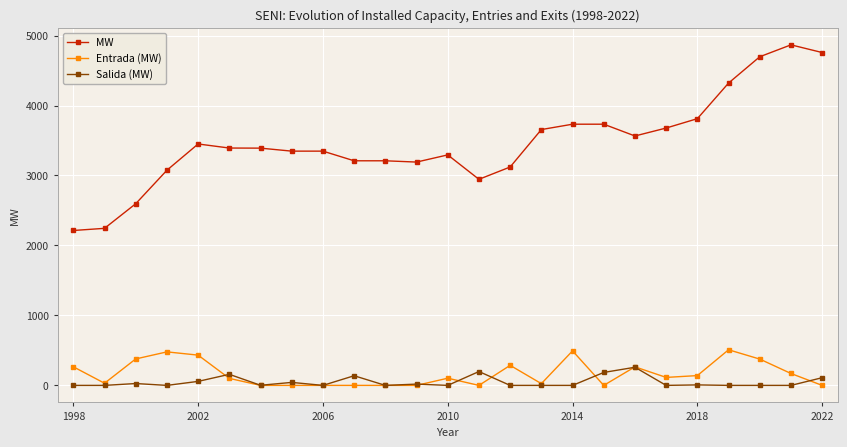

True or false: MW and Salida (MW) intersect in this chart.

False